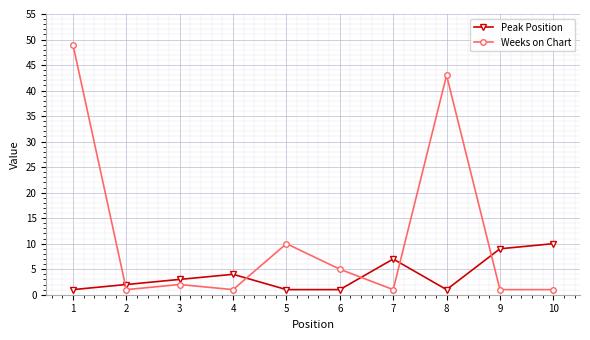

Between which two adjacent categories do Peak Position and Weeks on Chart first intersect?

1 and 2